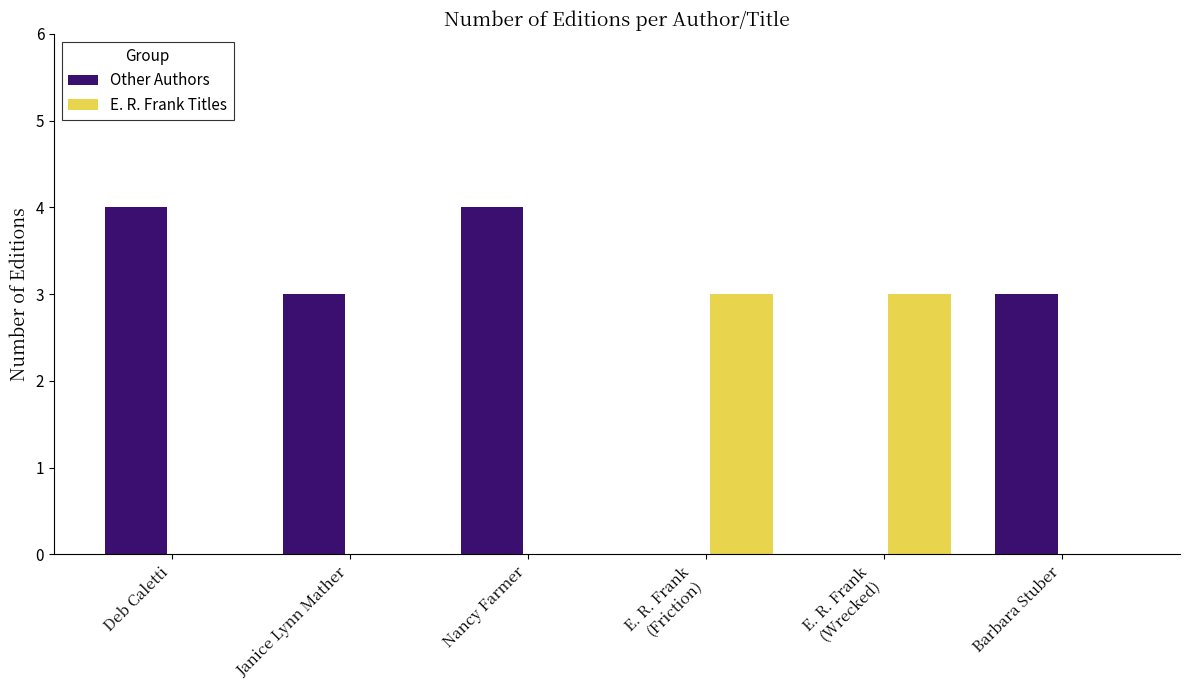

What is the sum of all Other Authors values?

14